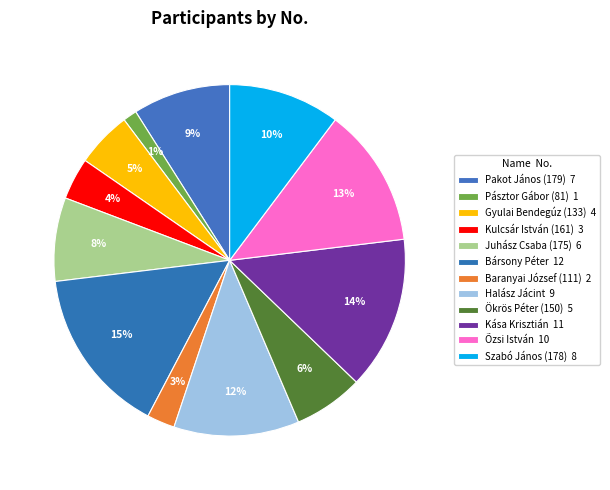

How many slices are in this pie chart?

12